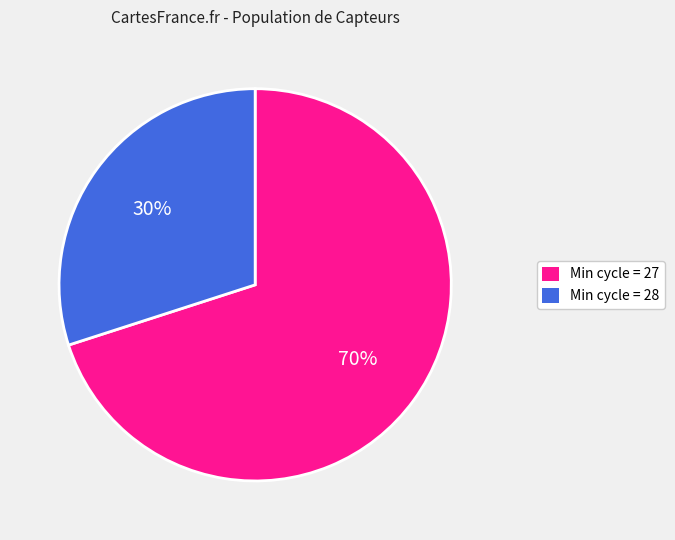

To the nearest percent, what is the difference between the largest and smallest slice percentages?

40%